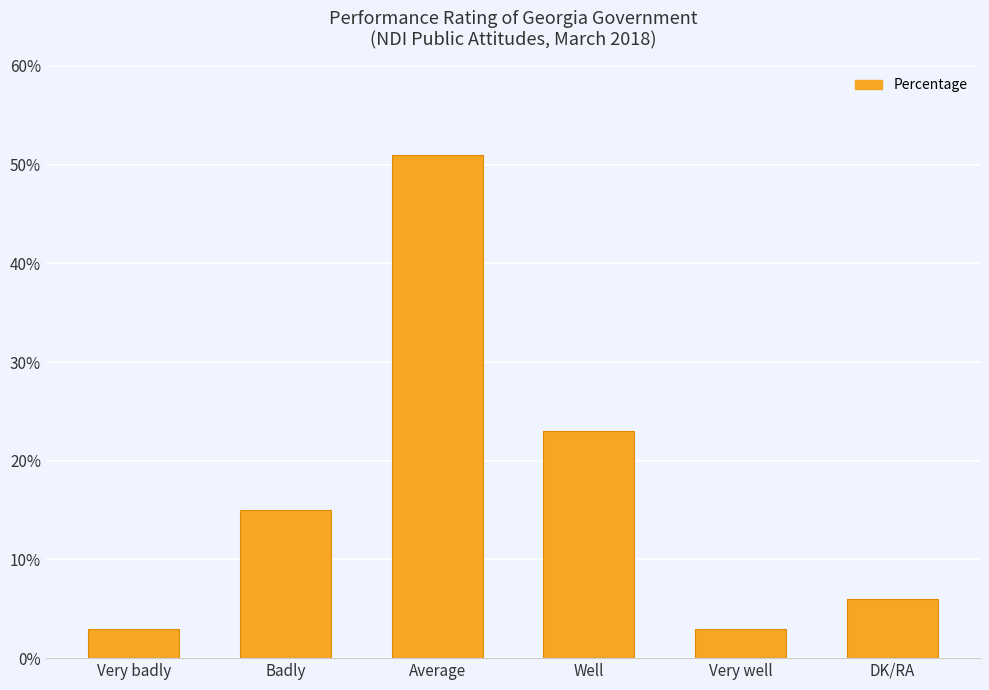

What is the greatest value displayed?

51